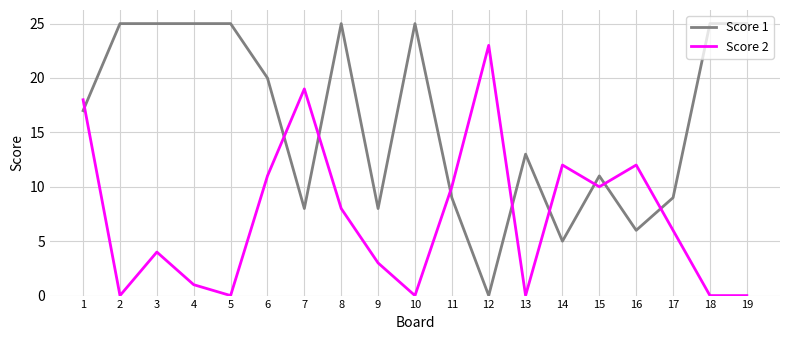

What is the highest value of the Score 2 series?

23